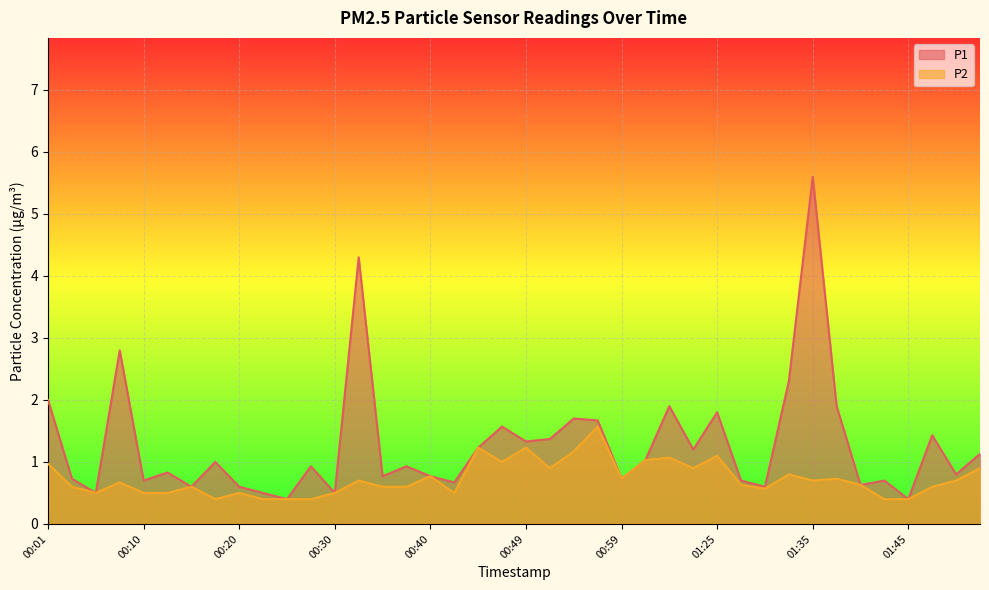

What is the label of the 3rd point from the right?

01:48